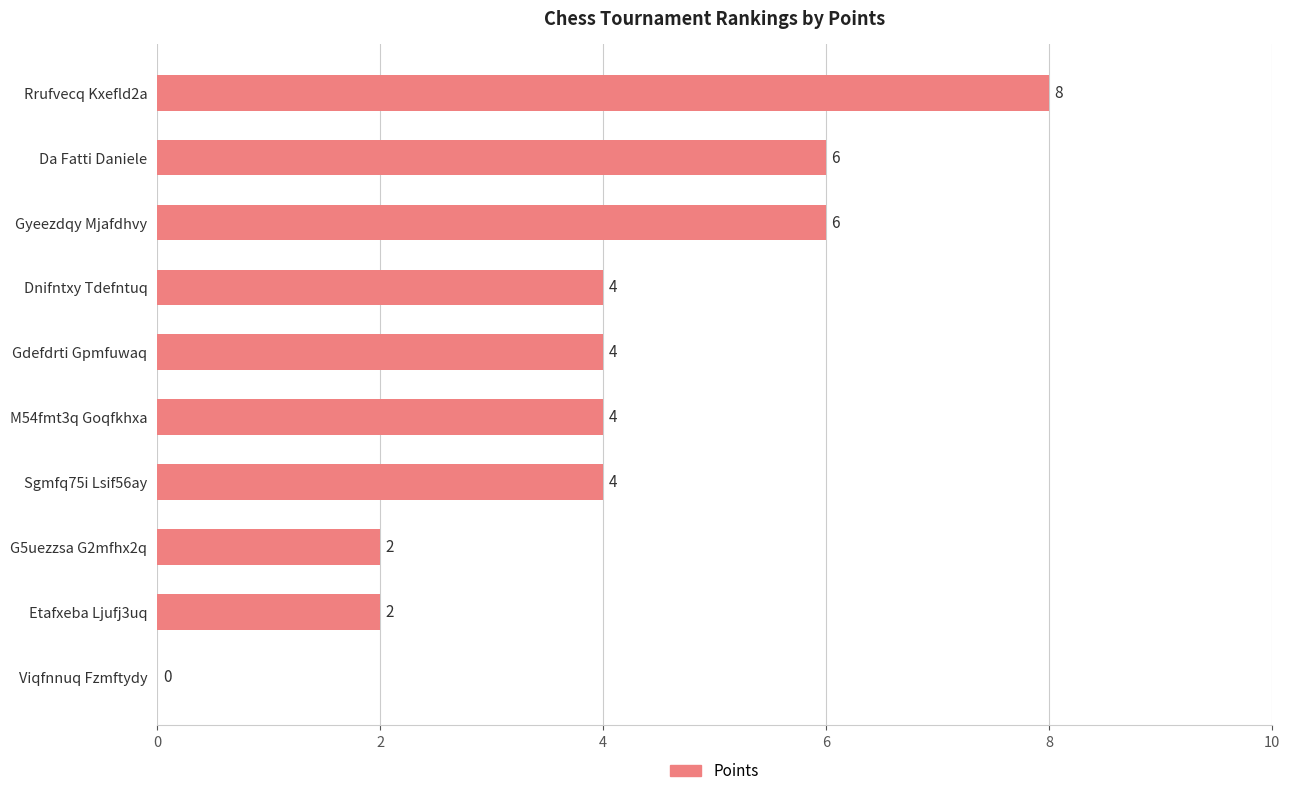

Reading top to bottom, extract all data points from this chart.

Rrufvecq Kxefld2a=8	Da Fatti Daniele=6	Gyeezdqy Mjafdhvy=6	Dnifntxy Tdefntuq=4	Gdefdrti Gpmfuwaq=4	M54fmt3q Goqfkhxa=4	Sgmfq75i Lsif56ay=4	G5uezzsa G2mfhx2q=2	Etafxeba Ljufj3uq=2	Viqfnnuq Fzmftydy=0